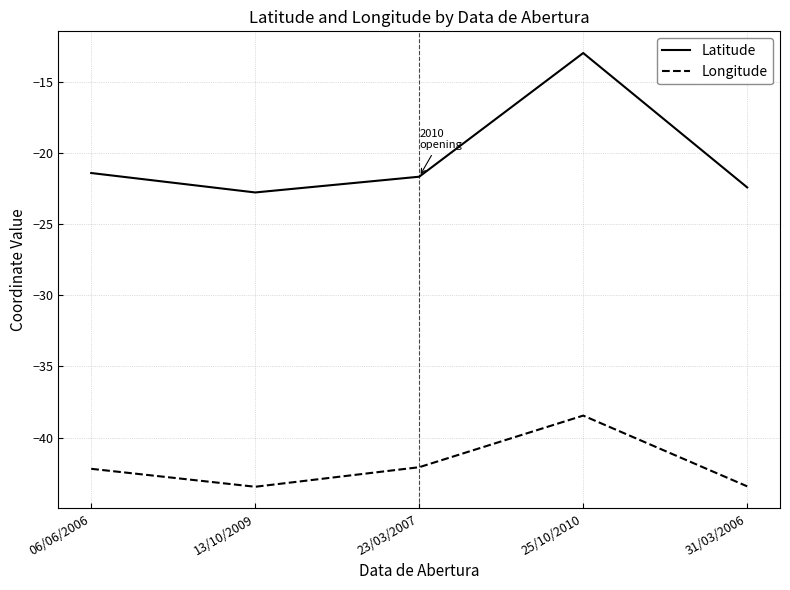

True or false: Longitude and Latitude cross at least once.

False